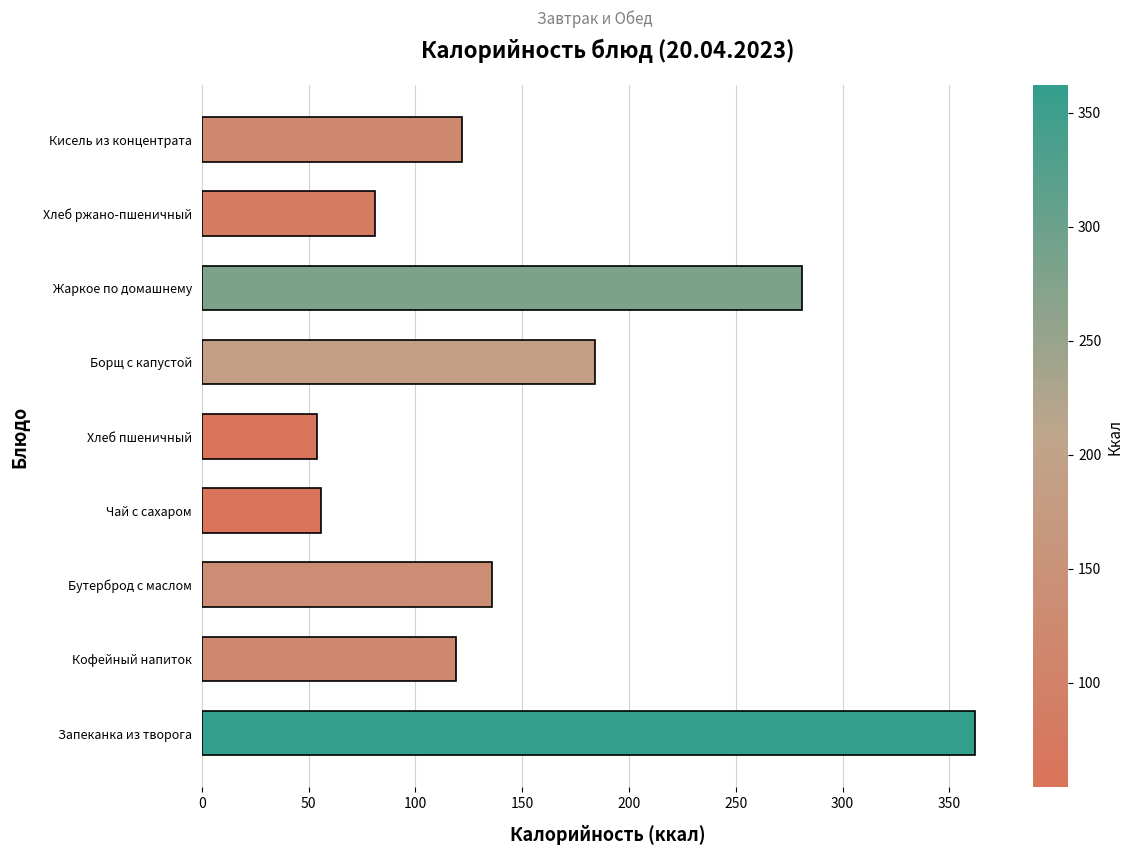

What is the approximate value at Борщ с капустой?

184